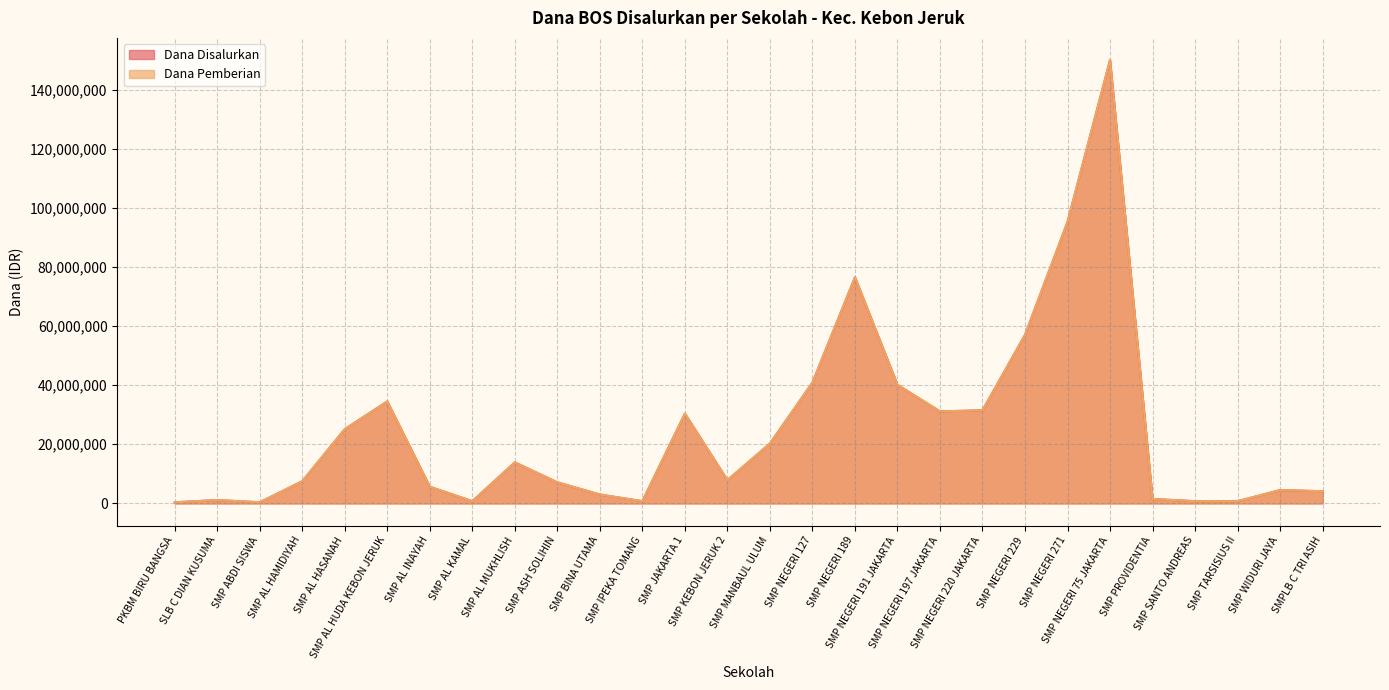

Which label corresponds to the smallest value in the chart?

PKBM BIRU BANGSA